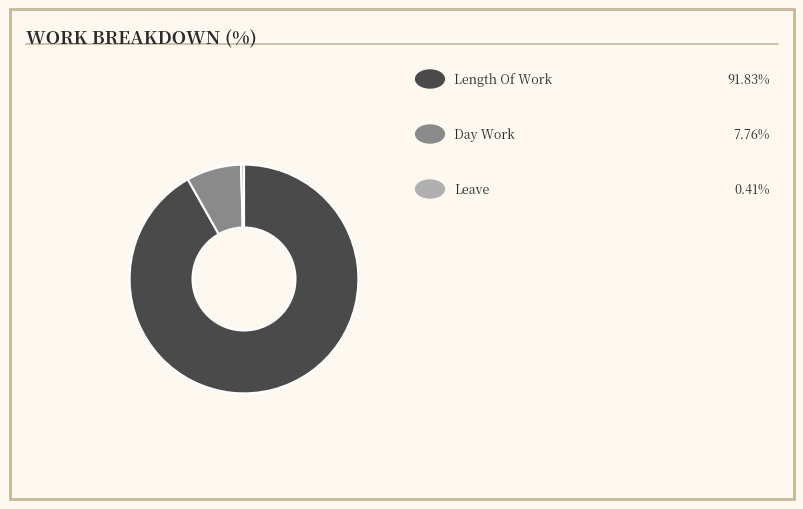

How many segments does this pie chart have?

3